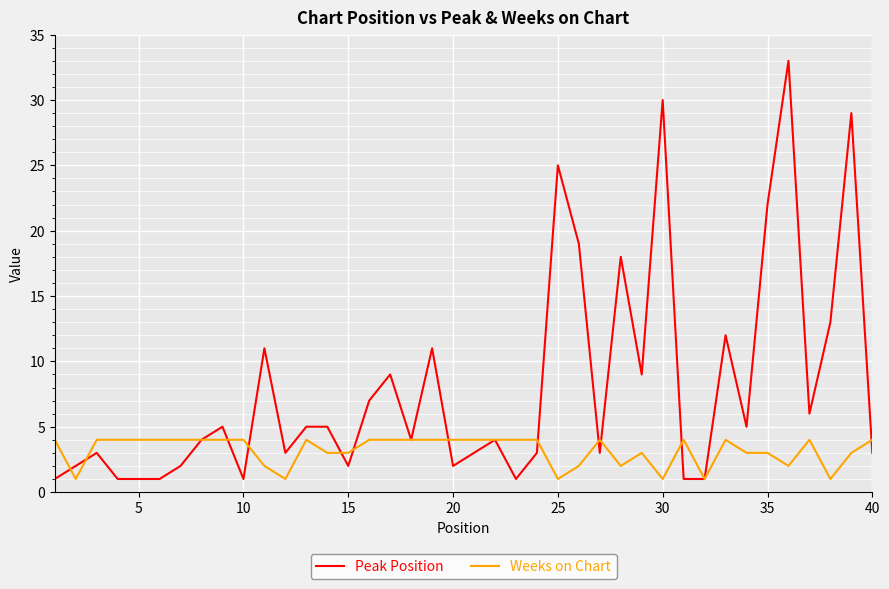

Which series has the largest total across all categories?

Peak Position